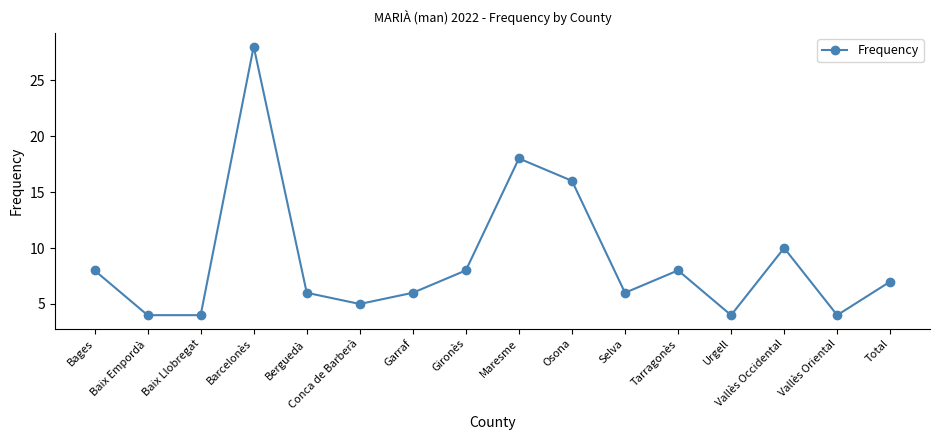

What is the maximum value shown in the chart?

28